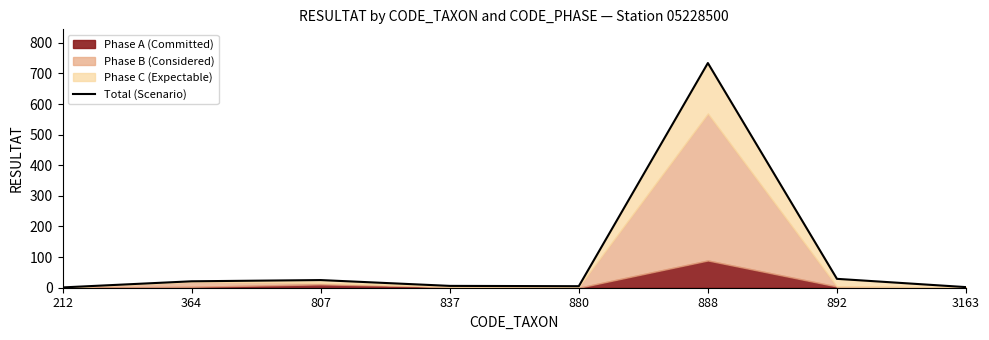

How many values are below 21?

4